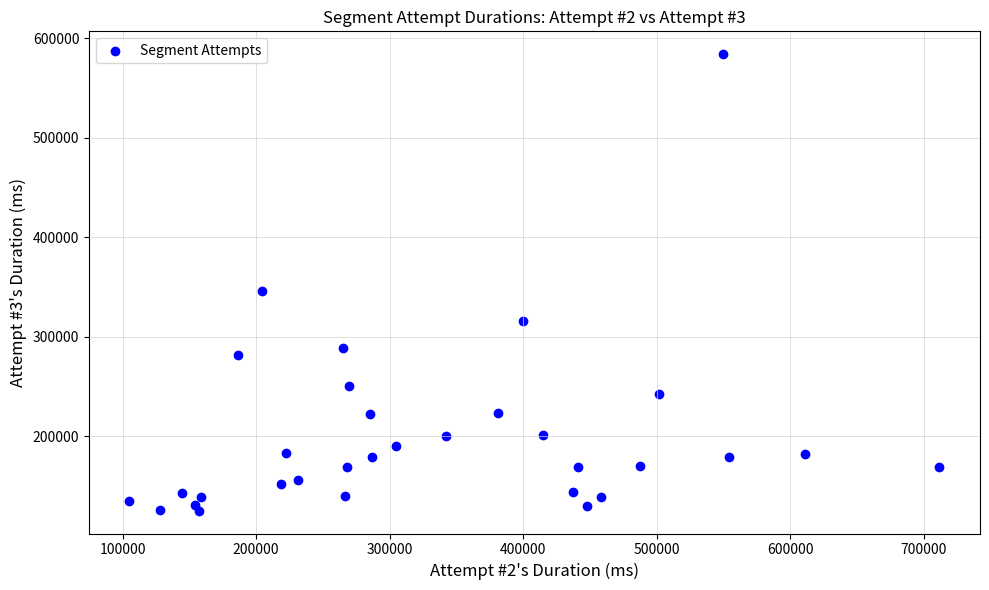

What Y value in the scatter plot is closest to 354641?

345742